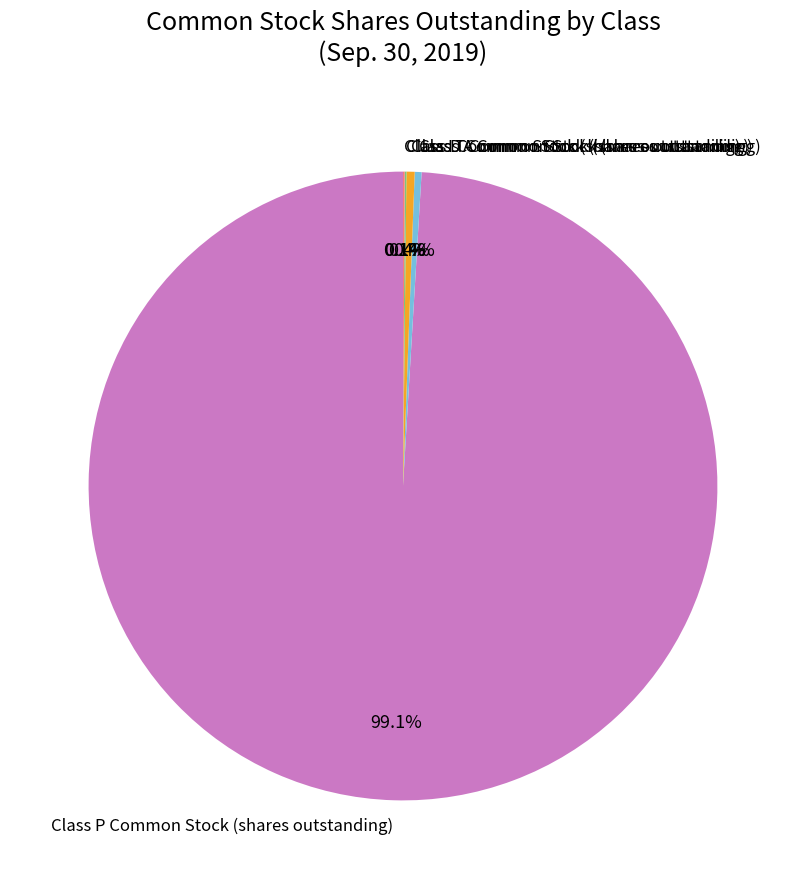

What is the ratio of the value at Class P Common Stock (shares outstanding) to the value at Class A Common Stock (shares outstanding)?

282.6